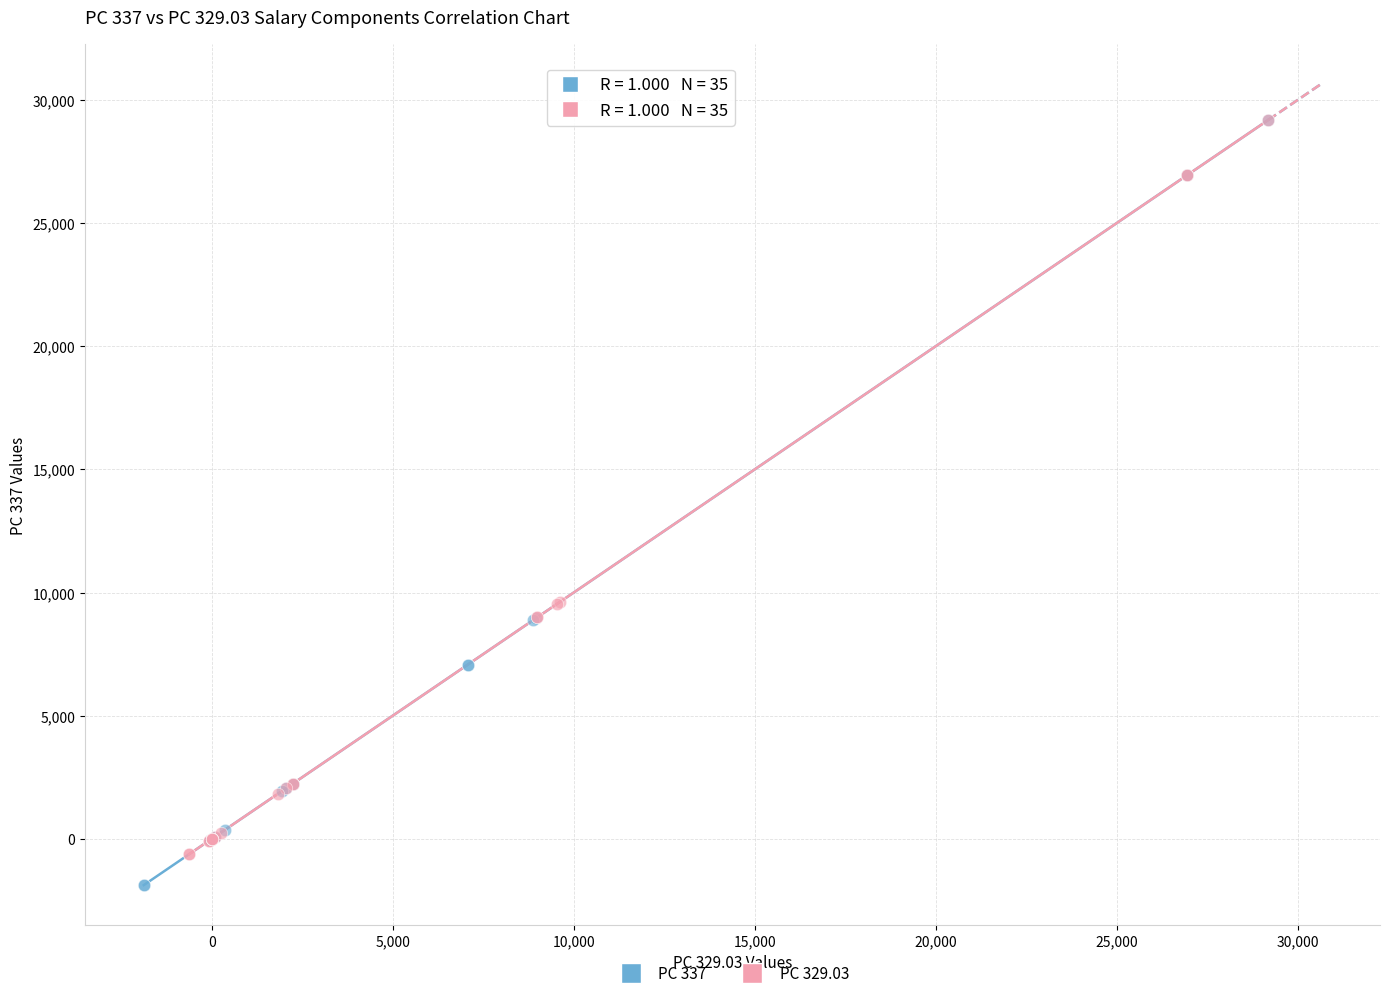

What are all the series names shown in the legend?

PC 337, PC 329.03